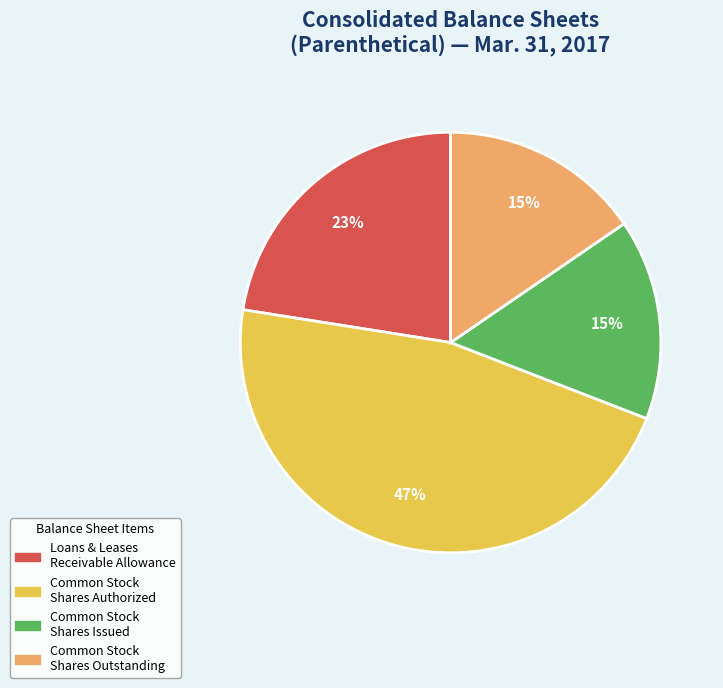

How many segments does this pie chart have?

4